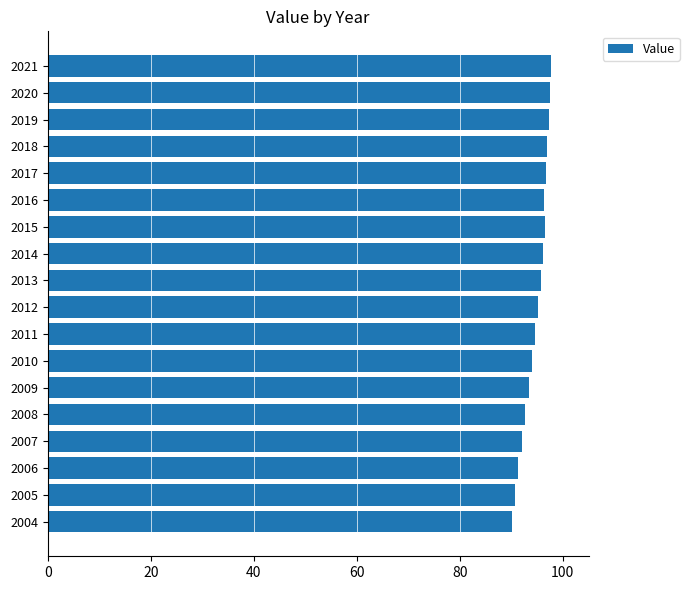

Between 2020 and 2005, which is larger?

2020